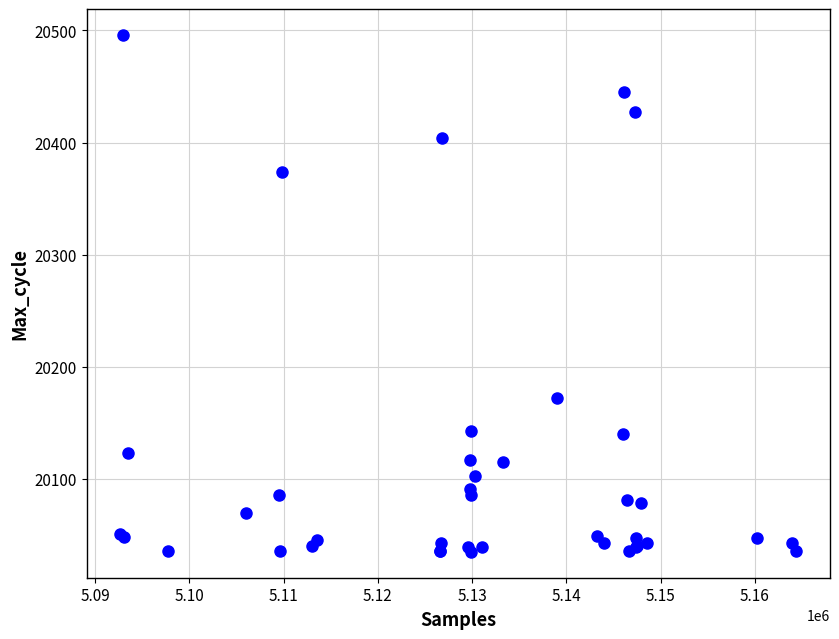

What Y value in the scatter plot is closest to 20265?

20172